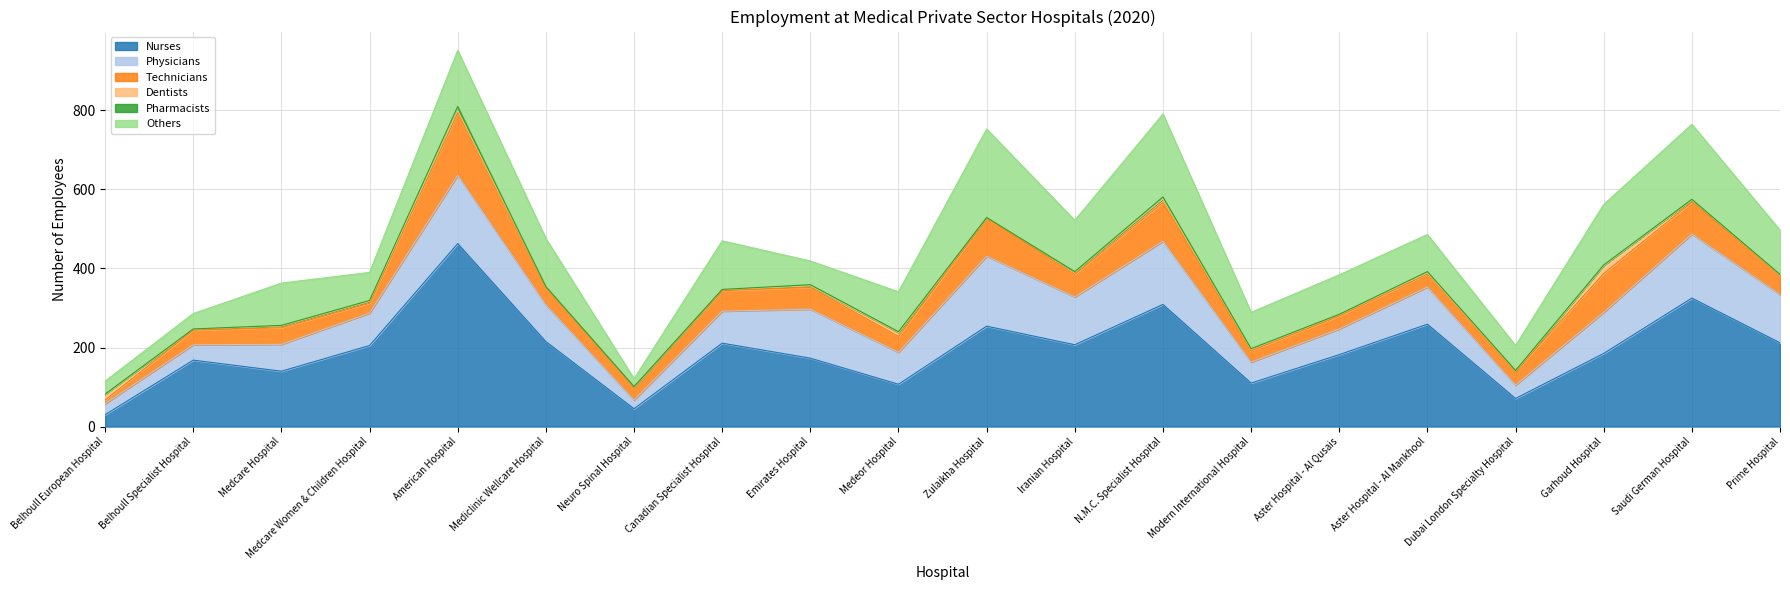

What is the difference between the second highest and minimum values in the Dentists series?

15